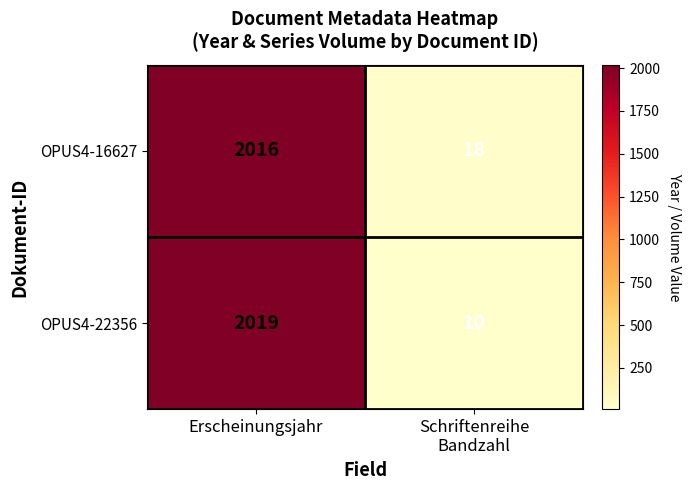

How many data points does each series have?

2